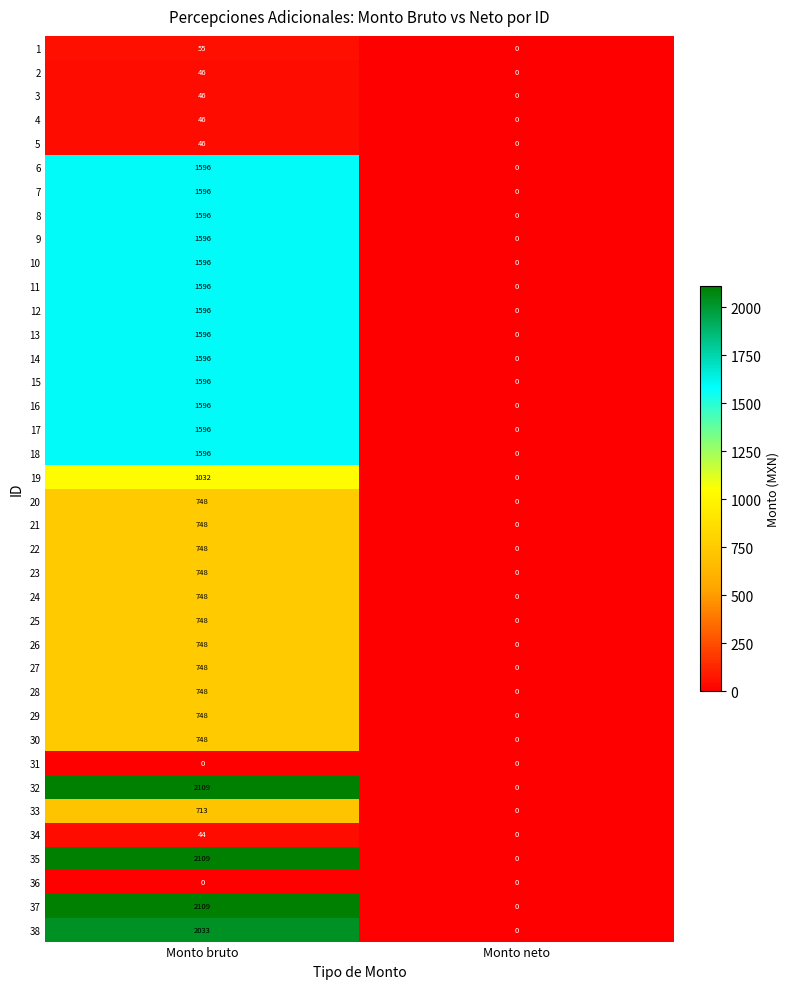

At which category is the sum across all series the highest?

Monto bruto